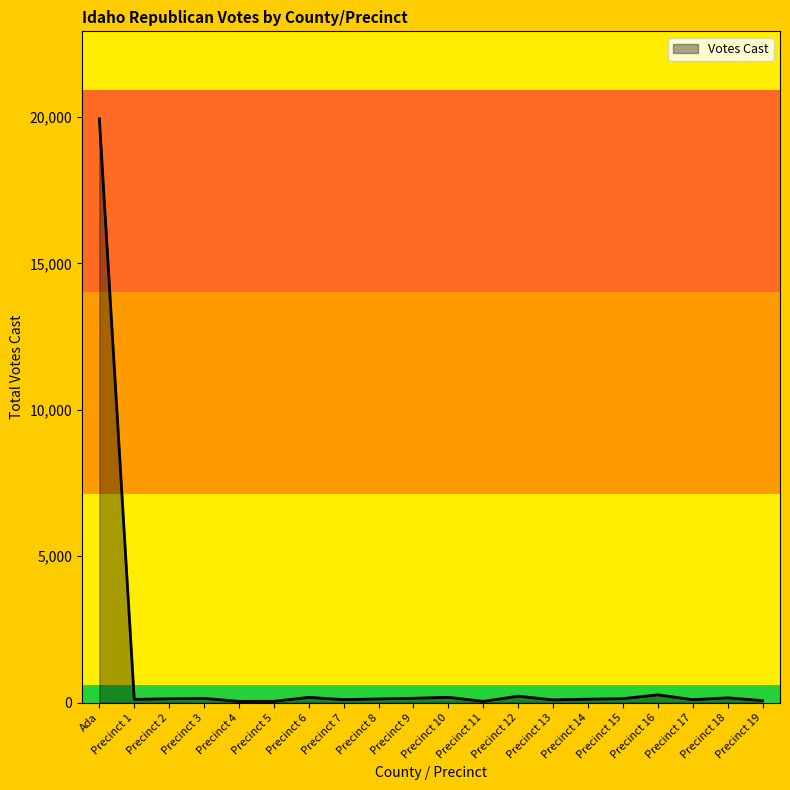

Which category has the highest value across all series?

Ada